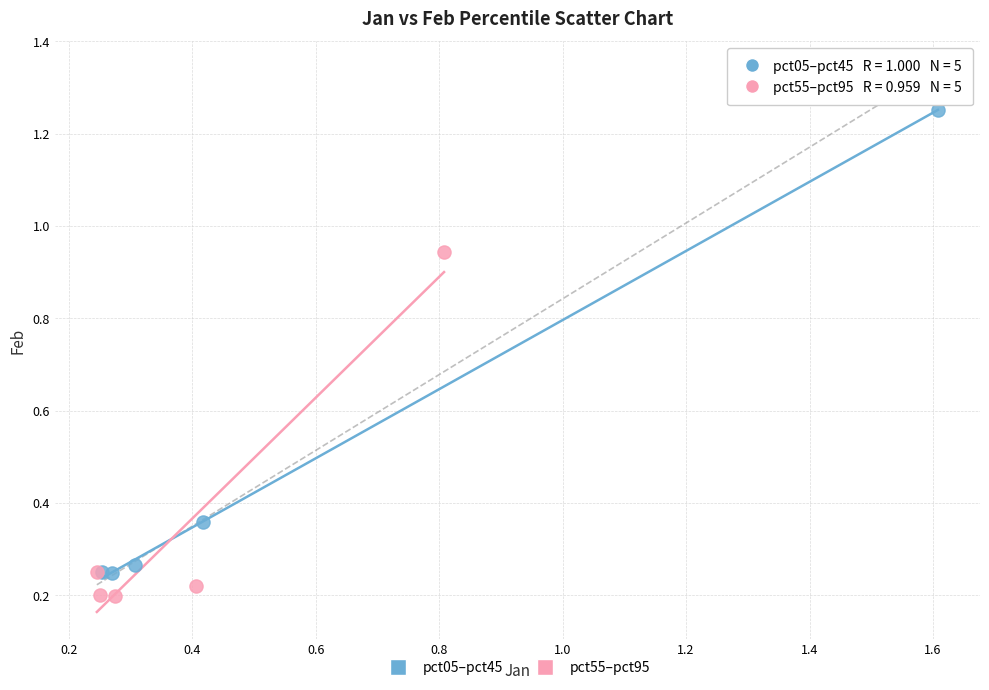

Which series contains the lowest Y value?

pct55–pct95